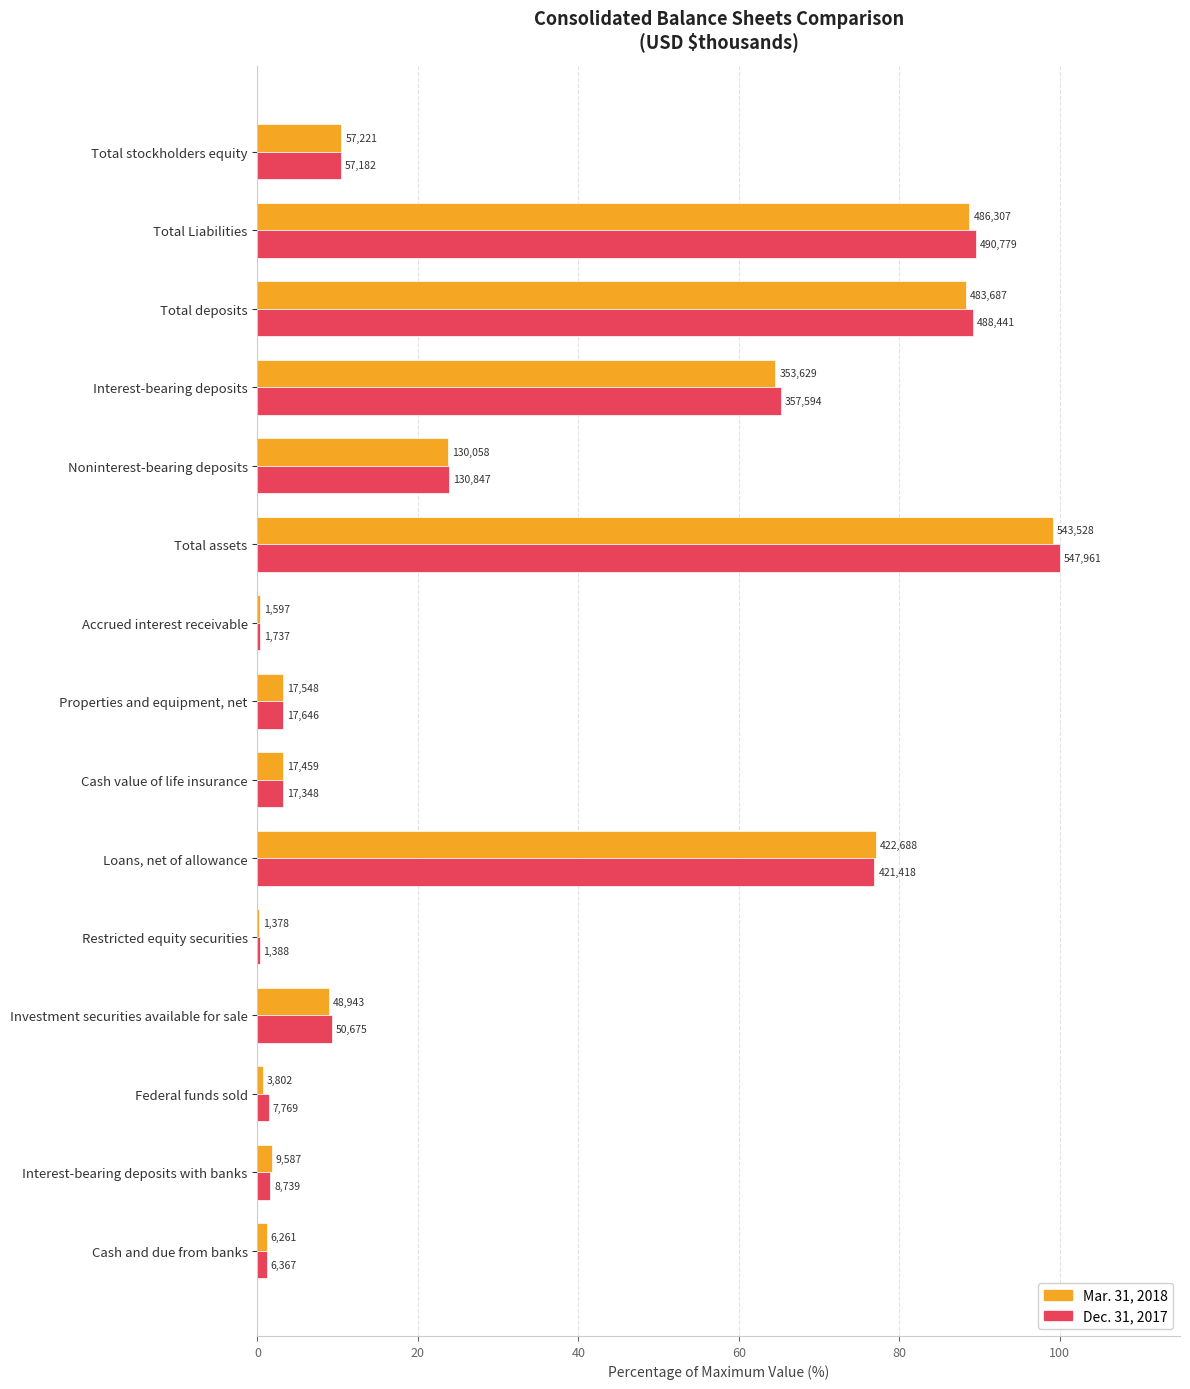

What are all the series names shown in the legend?

Mar. 31, 2018, Dec. 31, 2017